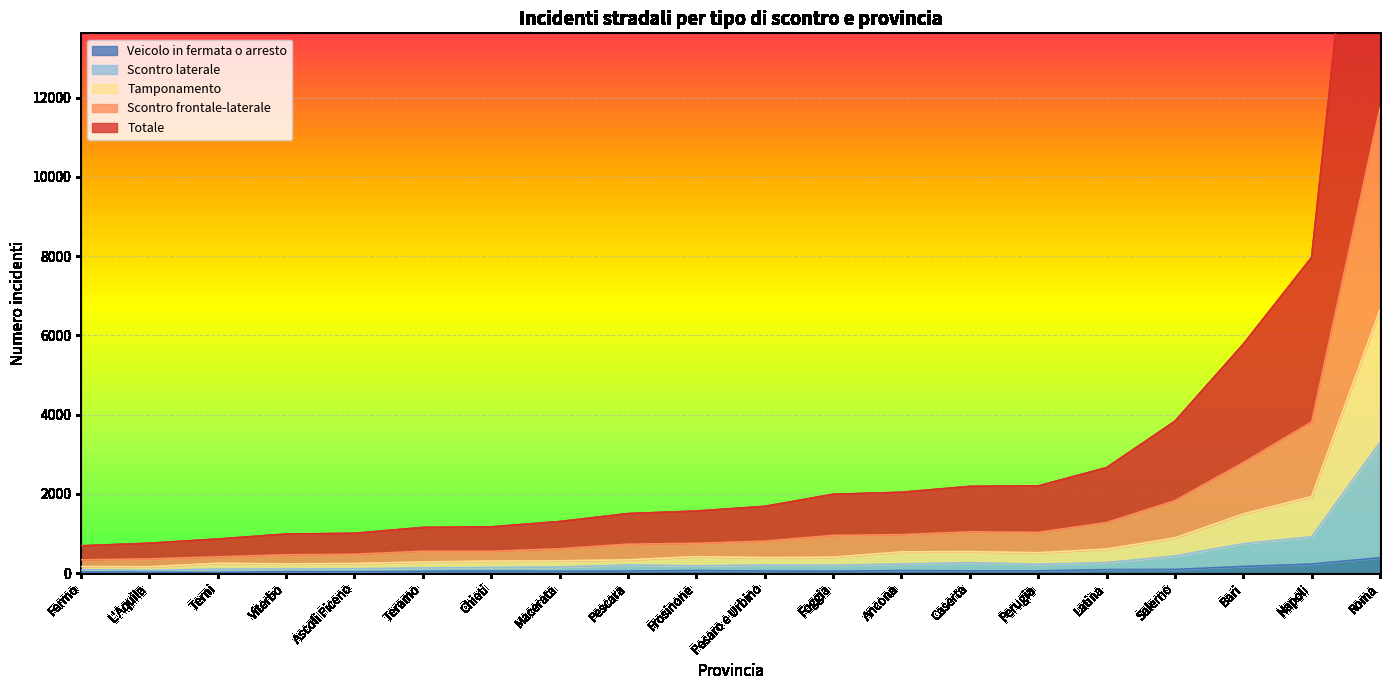

What is the difference between the second highest and second lowest values in the Veicolo in fermata o arresto series?

202